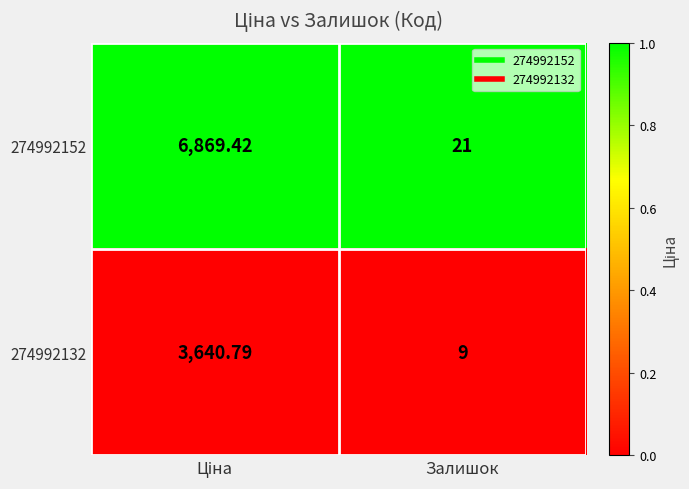

Which series has the largest total across all categories?

274992152